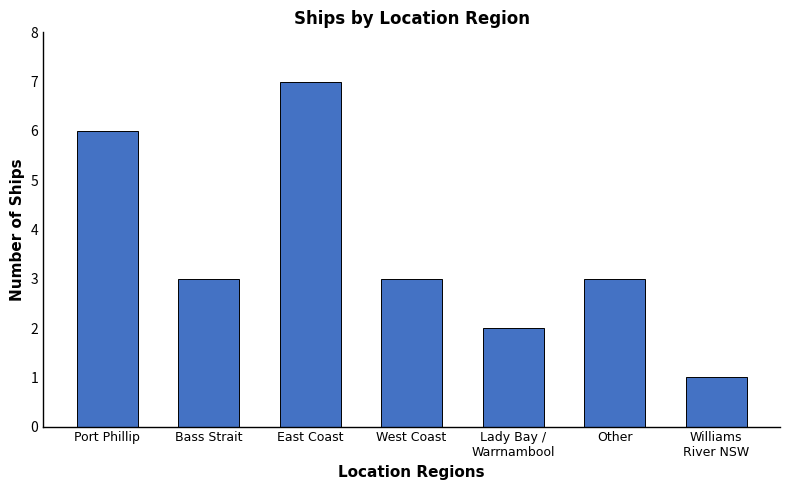

How many data points does each series have?

7